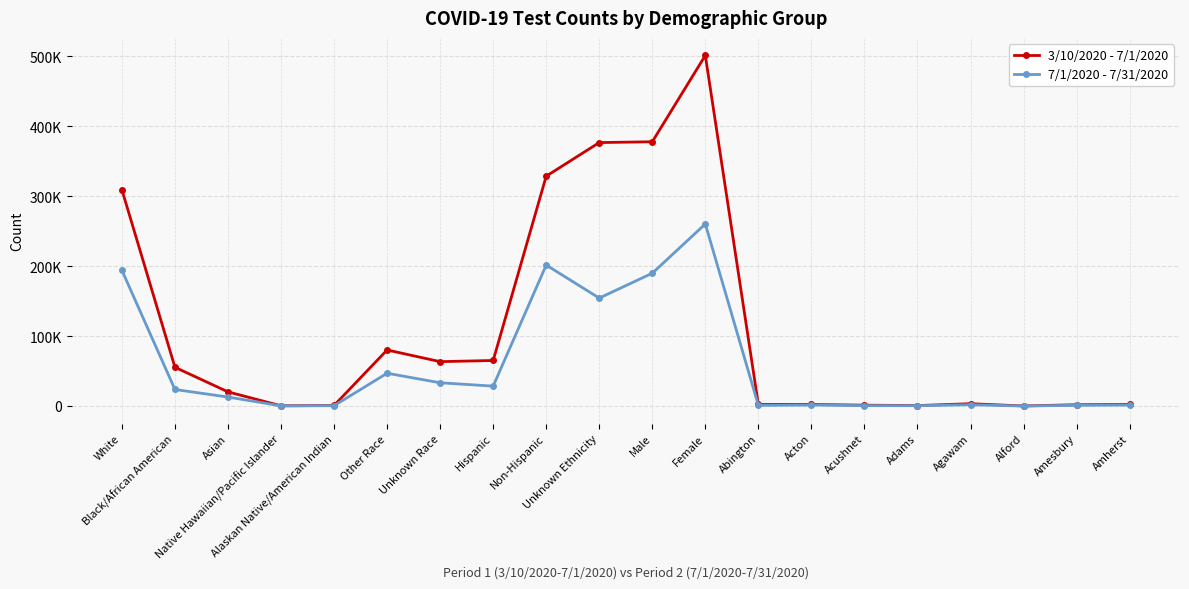

Reading right to left, extract all data points from this chart.

3/10/2020 - 7/1/2020: 2196	1809	26	3251	598	1166	2214	2165	501392	377907	376736	328693	65075	63412	80099	756	271	20192	55377	309261
7/1/2020 - 7/31/2020: 1365	995	10	1782	416	524	1415	856	260319	189858	154342	201551	28408	33200	46843	417	207	12797	23585	194070